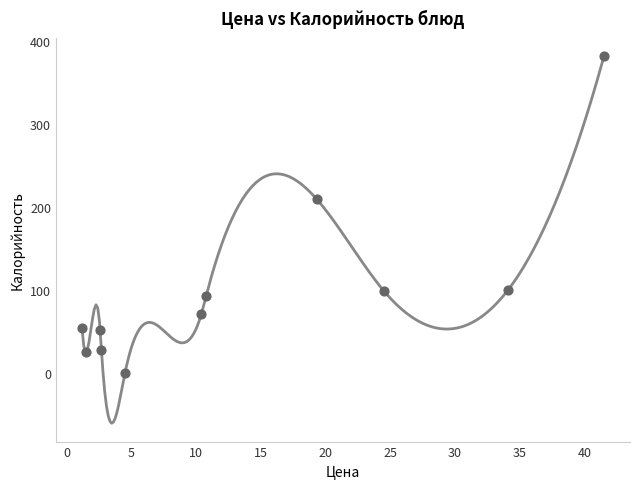

What Y value in the scatter plot is closest to 191?

209.9